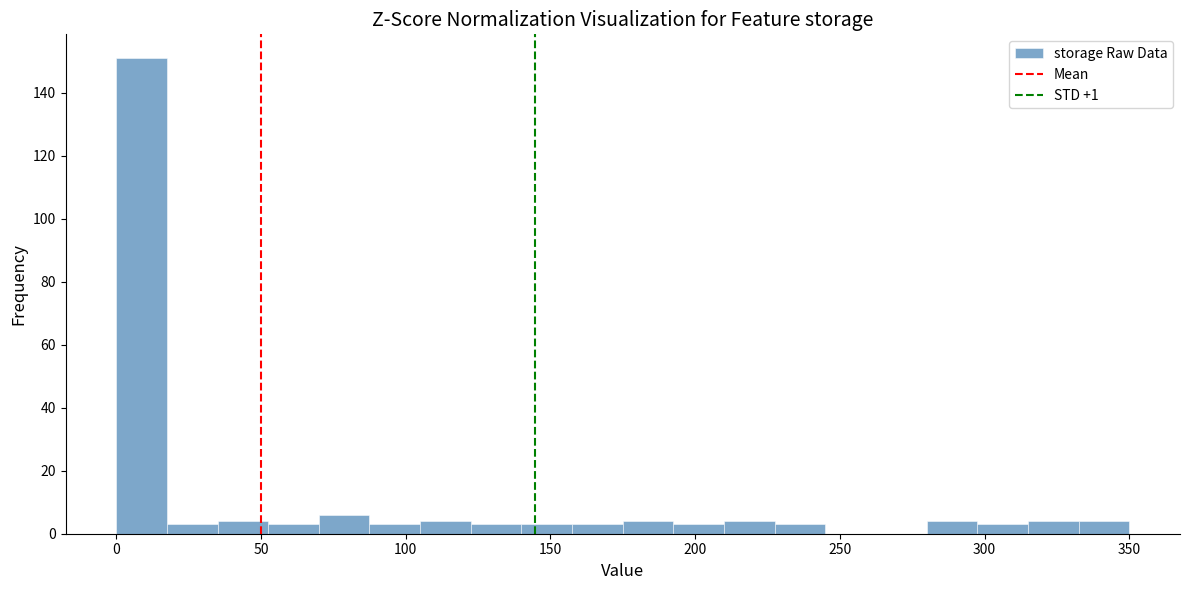

Read against the x-axis, roughly where is the centre of the tallest bar?

10